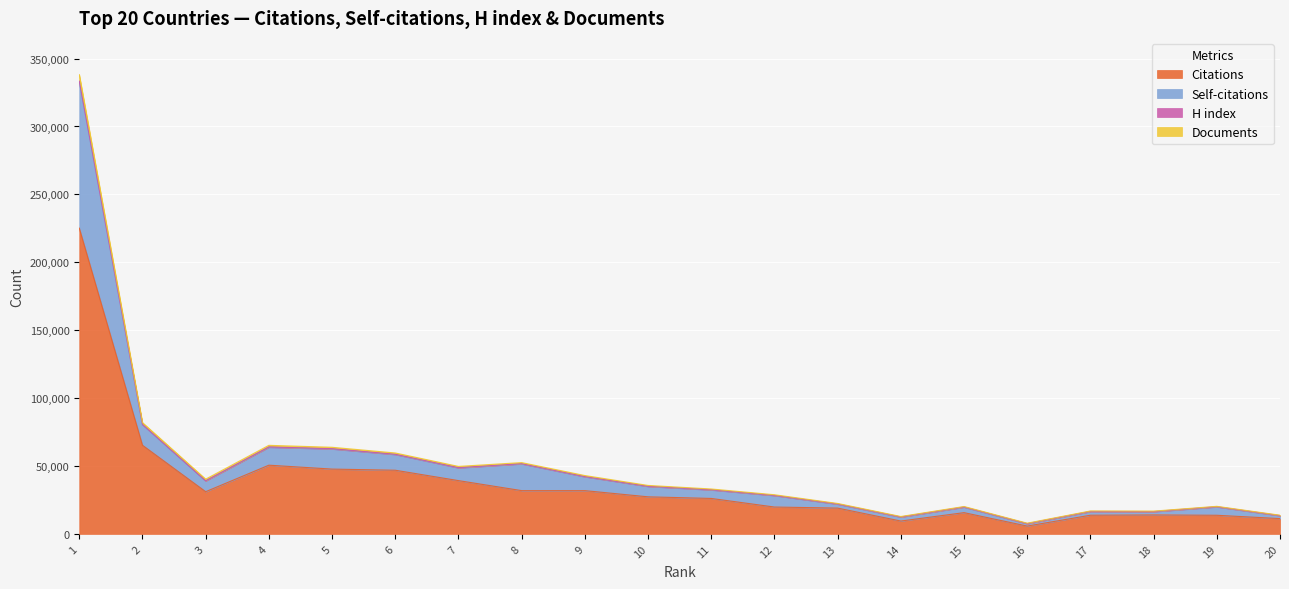

What is the maximum value for Citations?

225157